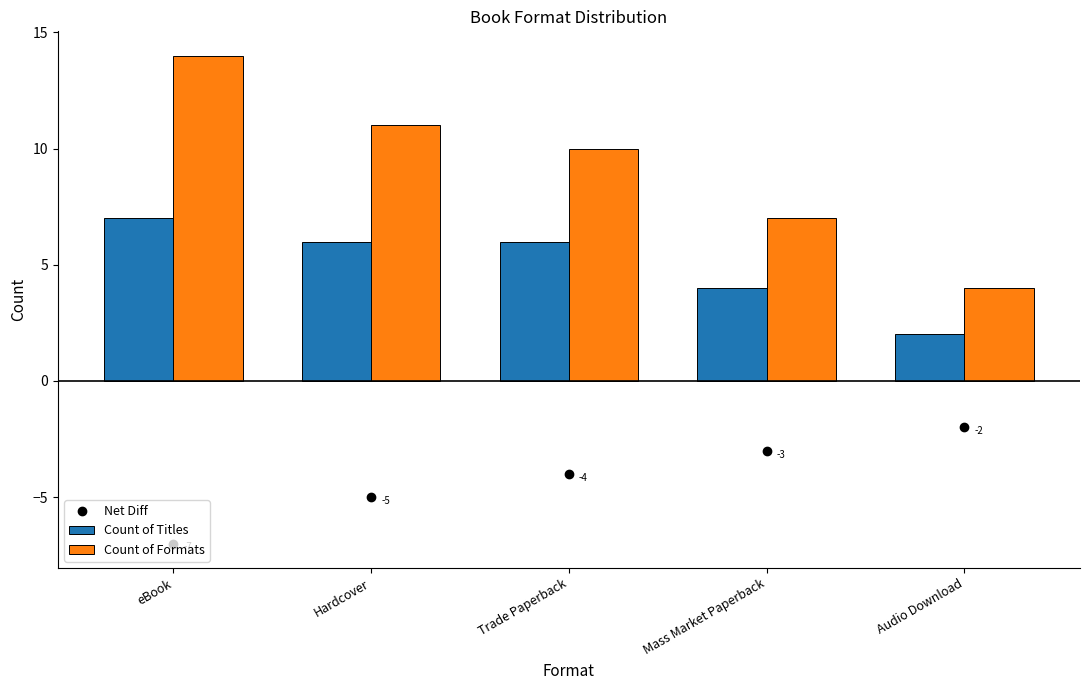

What is the total value across all series at eBook?

21